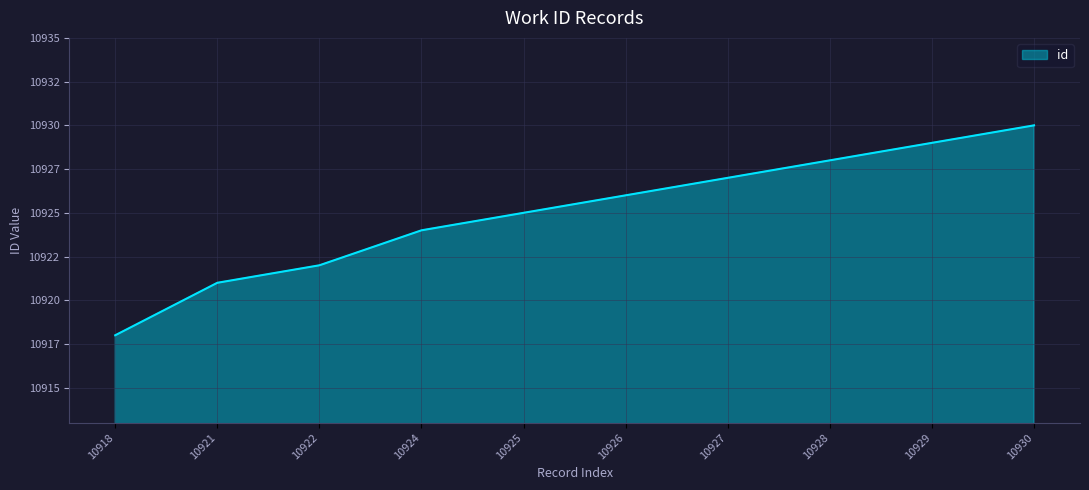

Between 10921 and 10918, which is larger?

10921